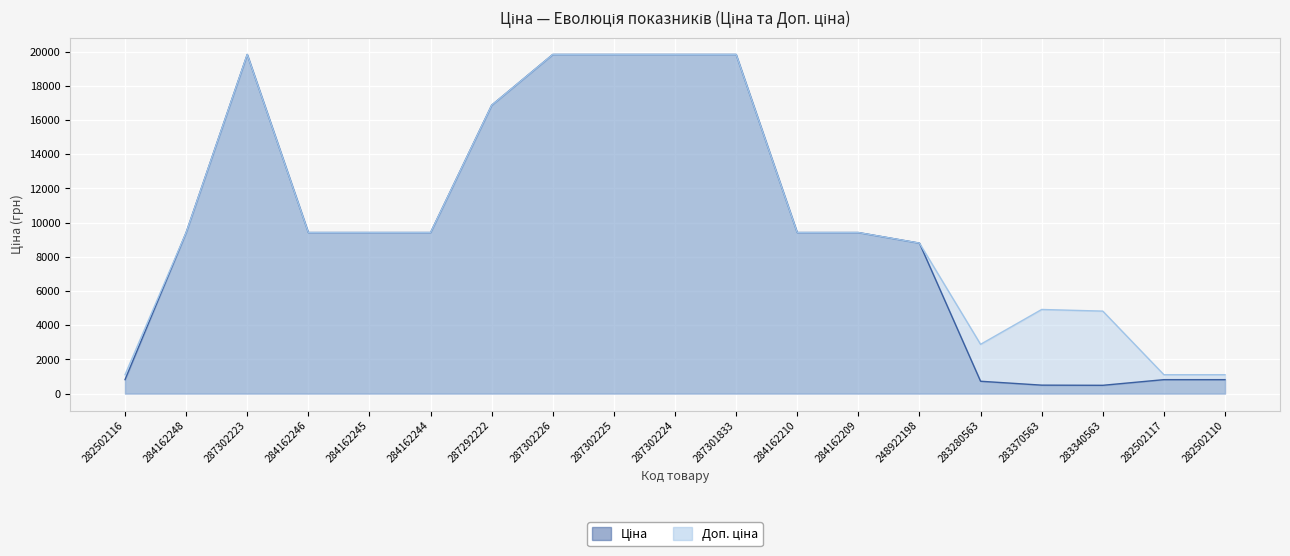

What is the label of the 1st point from the right?

282502110